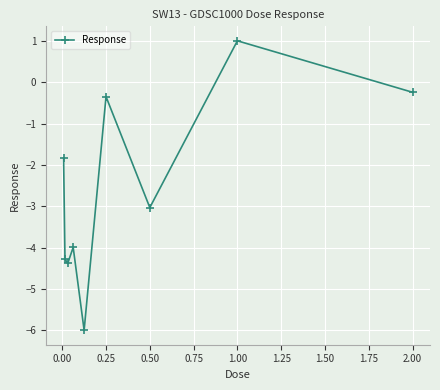

What is the value of the 7th point from the left?

-3.0